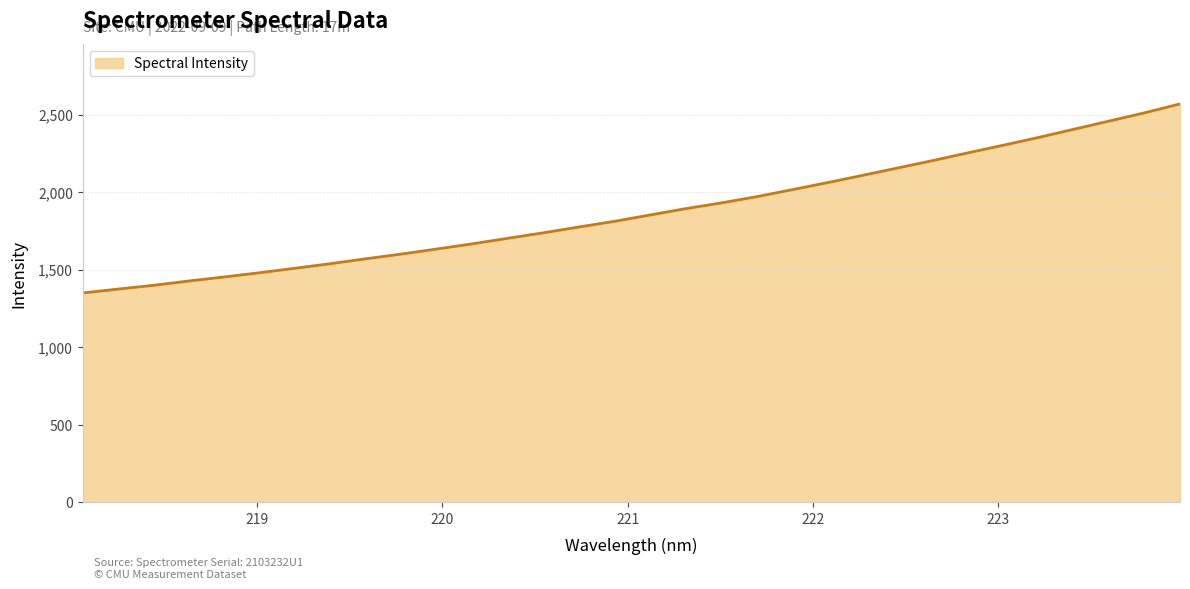

What is the maximum value shown in the chart?

2569.0